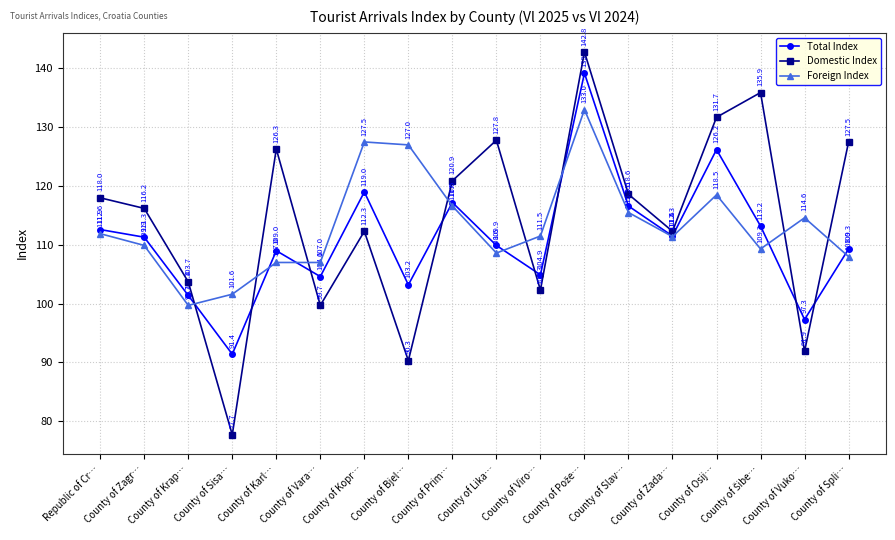

Which series has the largest range (max minus min)?

Domestic Index